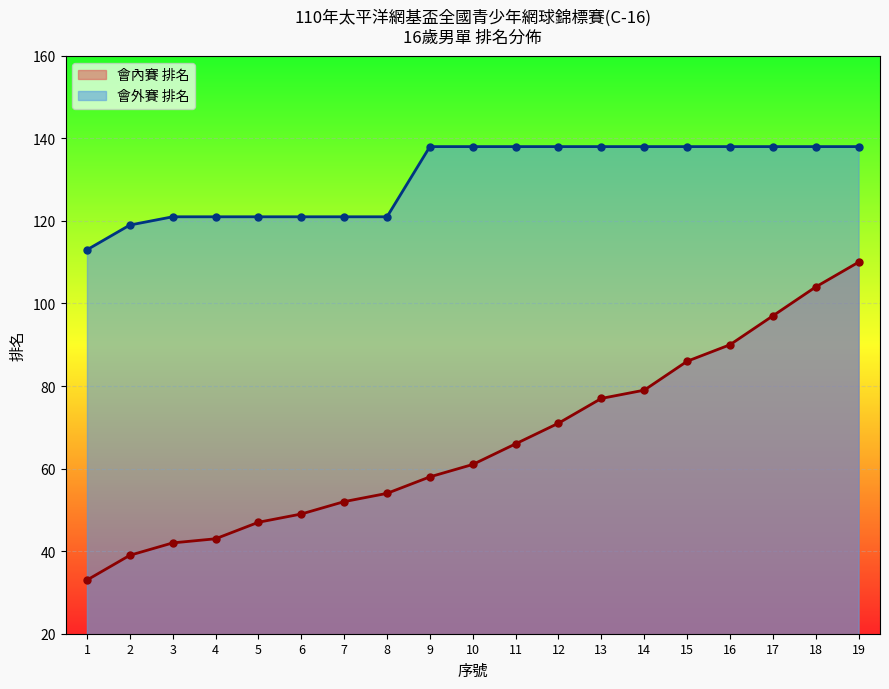

What is the value of the 會外賽 排名 point at the 2nd from the left?

119